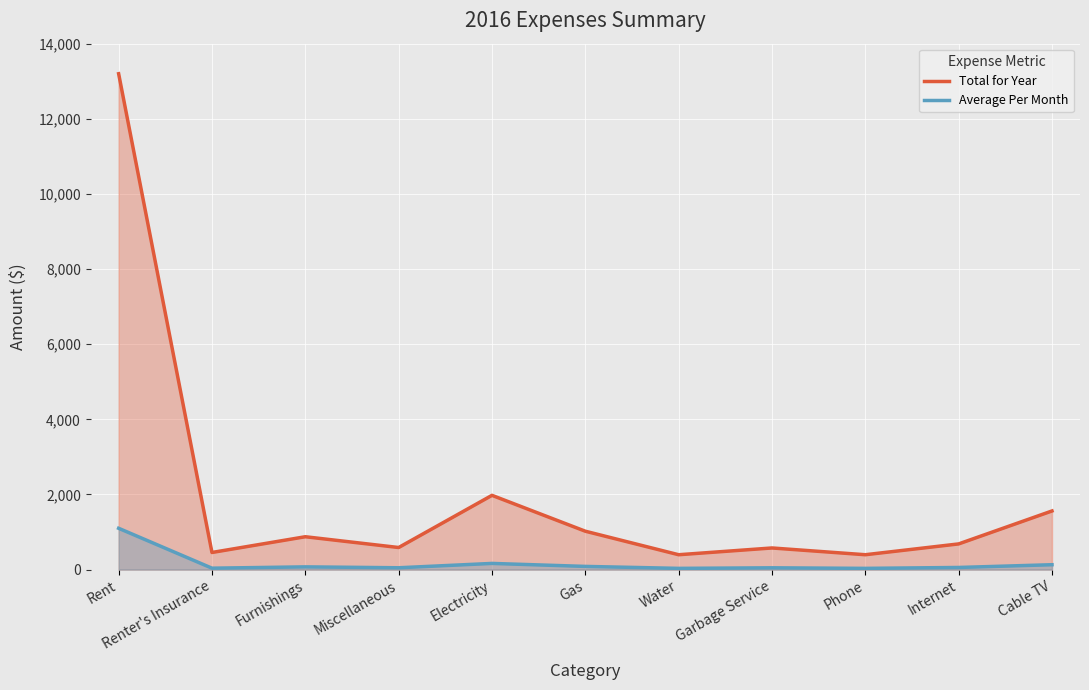

What is the approximate value of Average Per Month at Rent?

1100.0